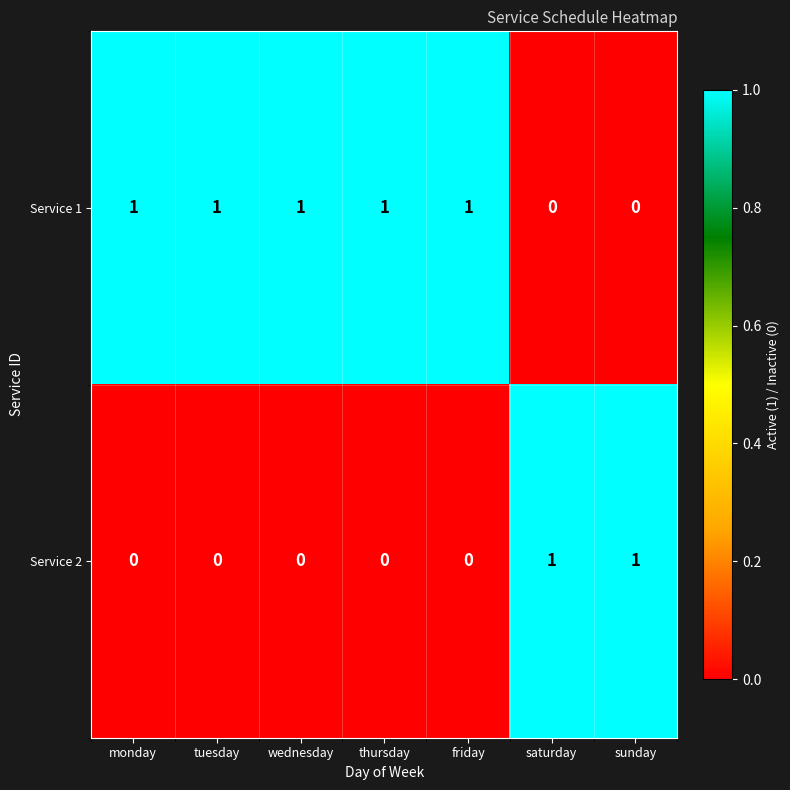

The Service 1 series shows 2 at wednesday. True or false?

False